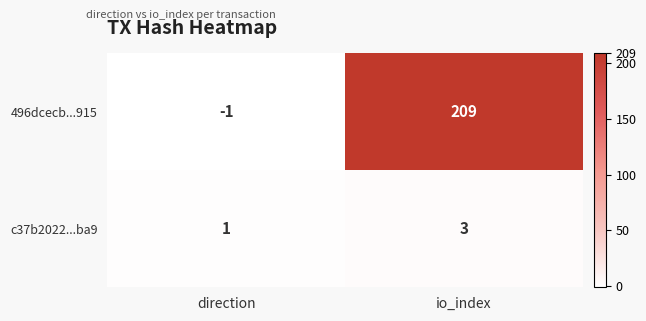

What is the minimum value shown in the chart?

-1